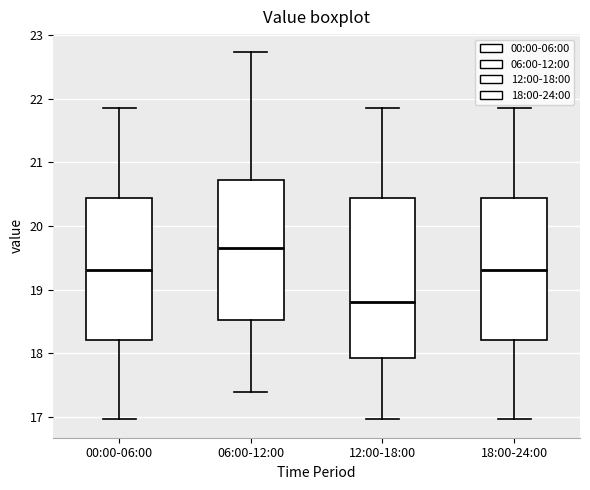

Which box has the highest median line?

06:00-12:00